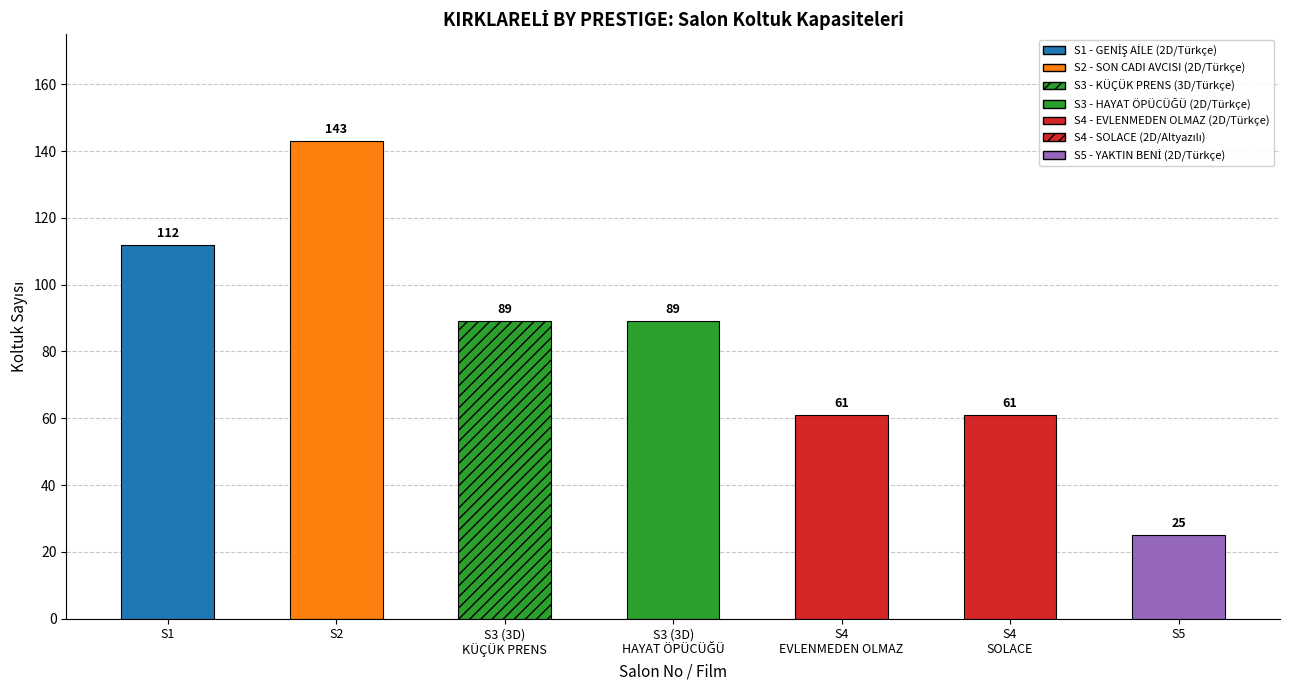

Count the number of categories in the chart.

7